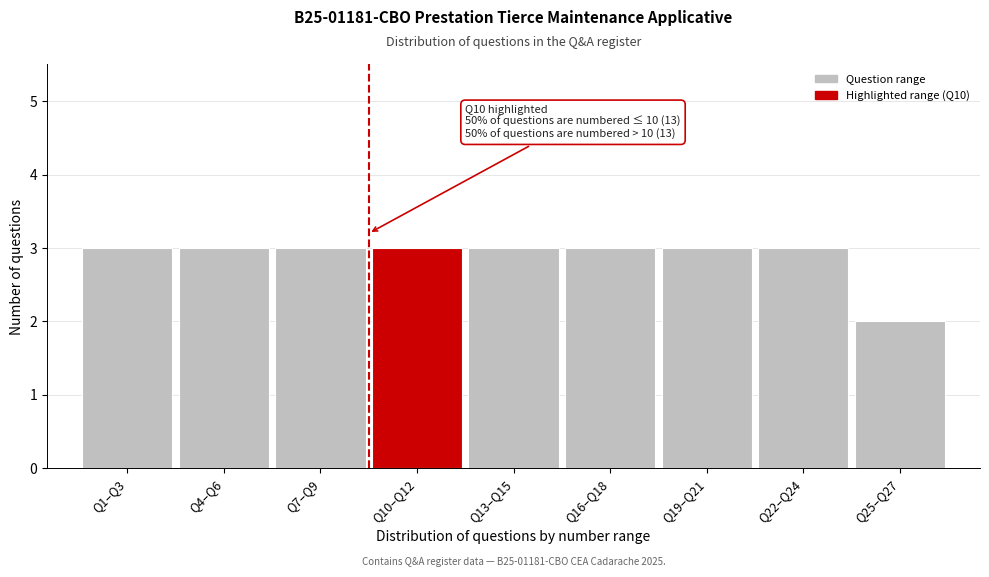

Reading left to right, list all the values displayed in this chart.

Q1–Q3=3	Q4–Q6=3	Q7–Q9=3	Q10–Q12=3	Q13–Q15=3	Q16–Q18=3	Q19–Q21=3	Q22–Q24=3	Q25–Q27=2